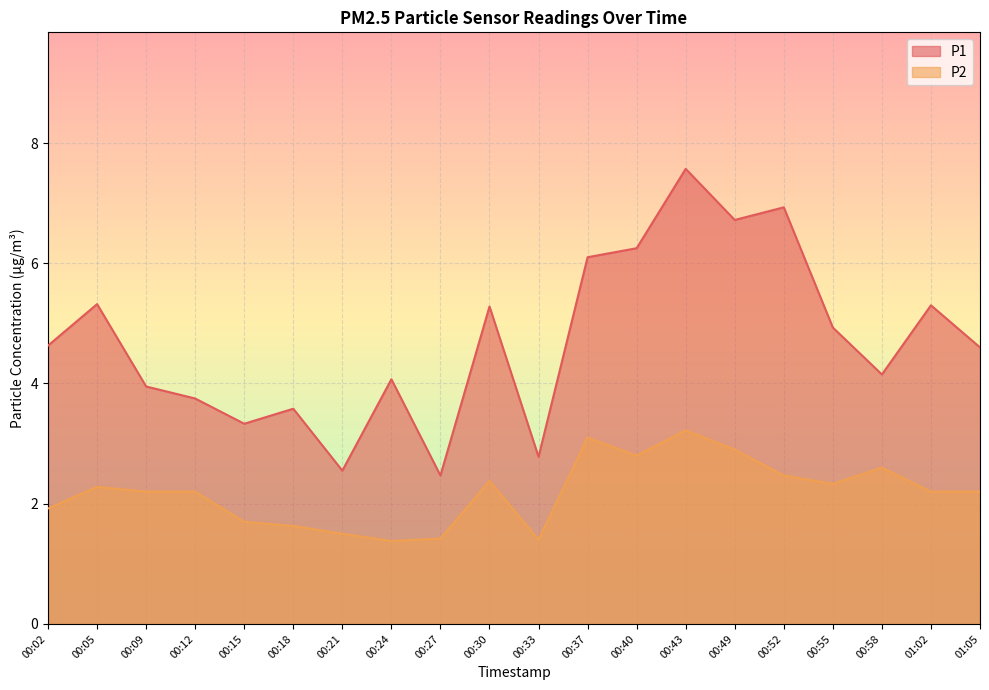

What are all the series names shown in the legend?

P1, P2